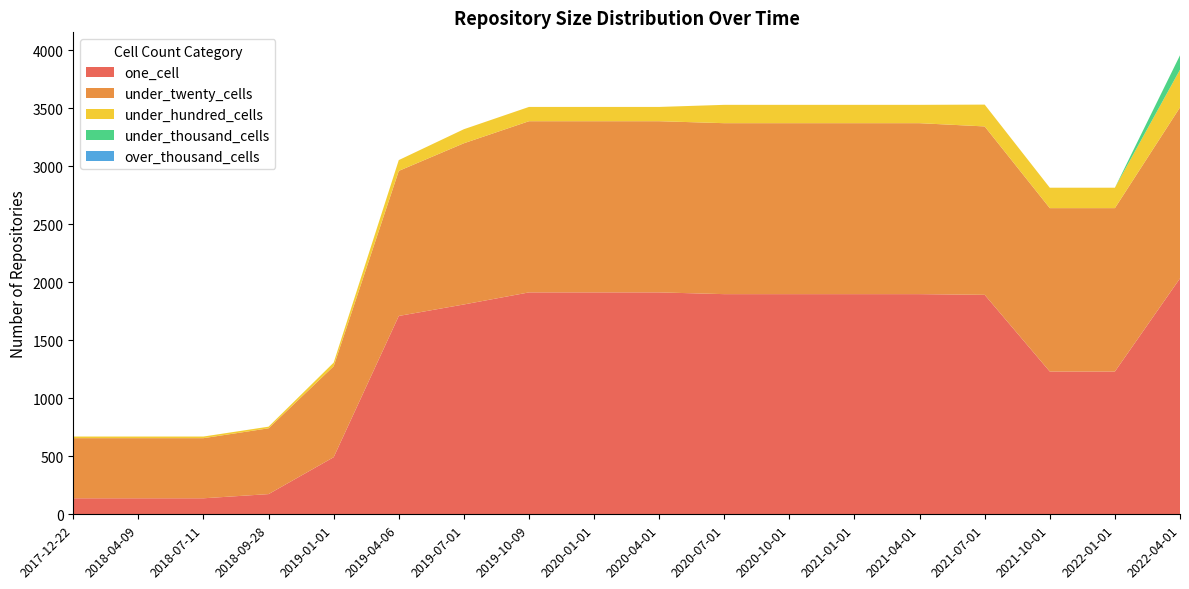

Reading left to right, list all the values displayed in this chart.

one_cell: 2017-12-22=138	2018-04-09=138	2018-07-11=138	2018-09-28=174	2019-01-01=492	2019-04-06=1709	2019-07-01=1808	2019-10-09=1912	2020-01-01=1912	2020-04-01=1912	2020-07-01=1897	2020-10-01=1897	2021-01-01=1897	2021-04-01=1897	2021-07-01=1891	2021-10-01=1230	2022-01-01=1230	2022-04-01=2033
under_twenty_cells: 2017-12-22=518	2018-04-09=518	2018-07-11=518	2018-09-28=567	2019-01-01=784	2019-04-06=1250	2019-07-01=1389	2019-10-09=1475	2020-01-01=1475	2020-04-01=1475	2020-07-01=1473	2020-10-01=1473	2021-01-01=1473	2021-04-01=1473	2021-07-01=1451	2021-10-01=1408	2022-01-01=1408	2022-04-01=1473
under_hundred_cells: 2017-12-22=14	2018-04-09=14	2018-07-11=14	2018-09-28=14	2019-01-01=31	2019-04-06=93	2019-07-01=121	2019-10-09=123	2020-01-01=123	2020-04-01=123	2020-07-01=158	2020-10-01=158	2021-01-01=158	2021-04-01=158	2021-07-01=188	2021-10-01=176	2022-01-01=176	2022-04-01=325
under_thousand_cells: 2017-12-22=0	2018-04-09=0	2018-07-11=0	2018-09-28=0	2019-01-01=0	2019-04-06=0	2019-07-01=0	2019-10-09=0	2020-01-01=0	2020-04-01=0	2020-07-01=0	2020-10-01=0	2021-01-01=0	2021-04-01=0	2021-07-01=0	2021-10-01=0	2022-01-01=0	2022-04-01=124
over_thousand_cells: 2017-12-22=0	2018-04-09=0	2018-07-11=0	2018-09-28=0	2019-01-01=0	2019-04-06=0	2019-07-01=0	2019-10-09=0	2020-01-01=0	2020-04-01=0	2020-07-01=0	2020-10-01=0	2021-01-01=0	2021-04-01=0	2021-07-01=0	2021-10-01=0	2022-01-01=0	2022-04-01=0